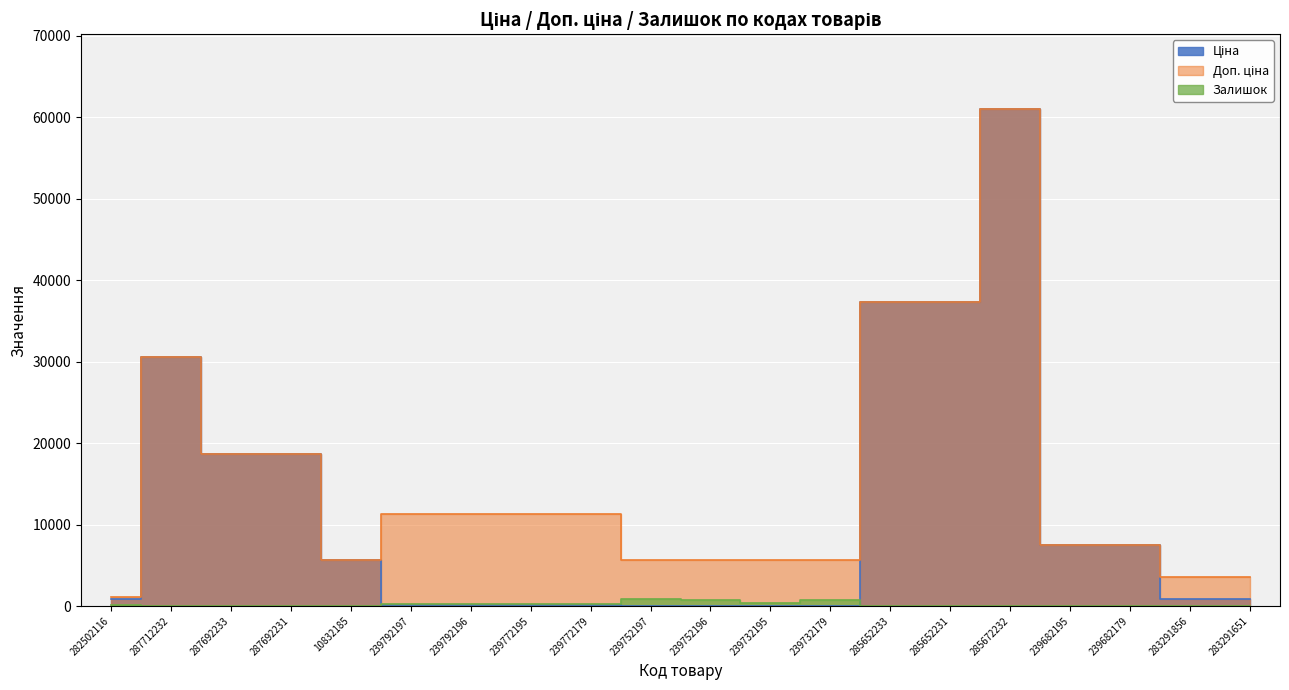

At which category is the sum across all series the highest?

285672232